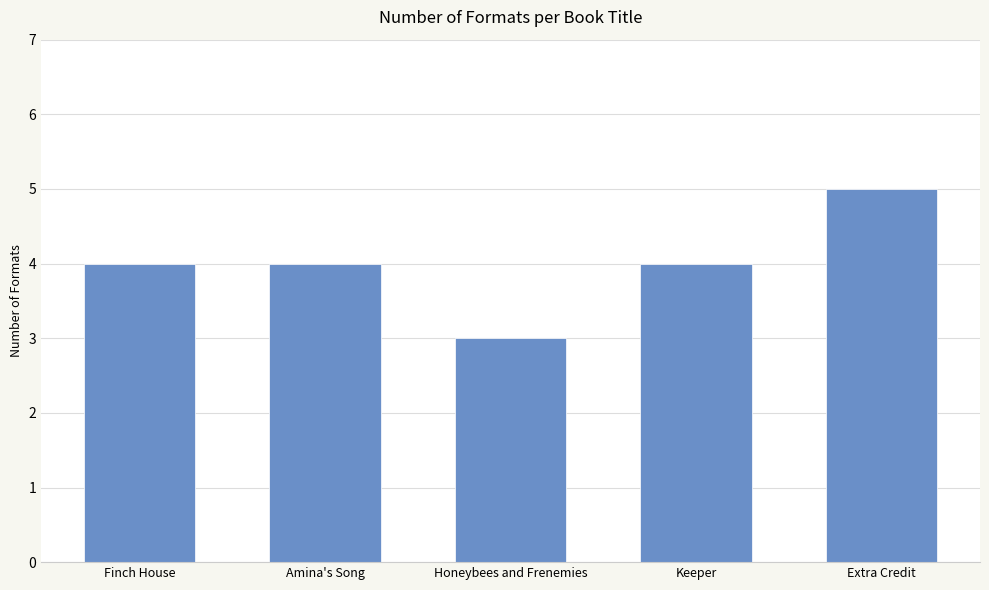

What is the change in value from Honeybees and Frenemies to Extra Credit?

+2